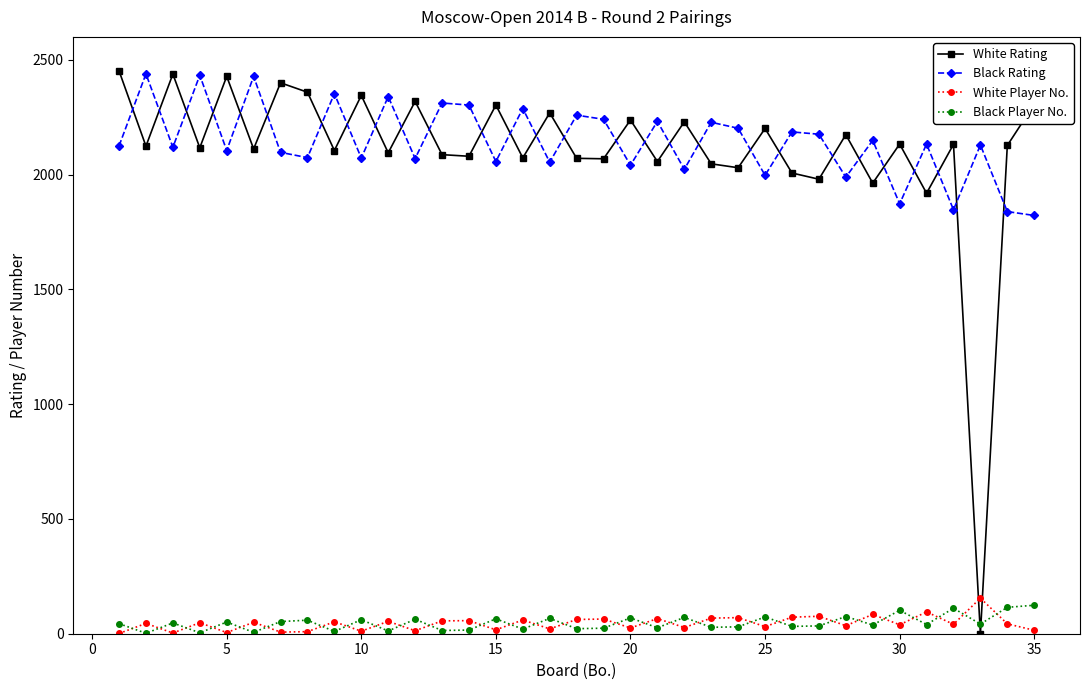

How many lines are shown in the chart?

4